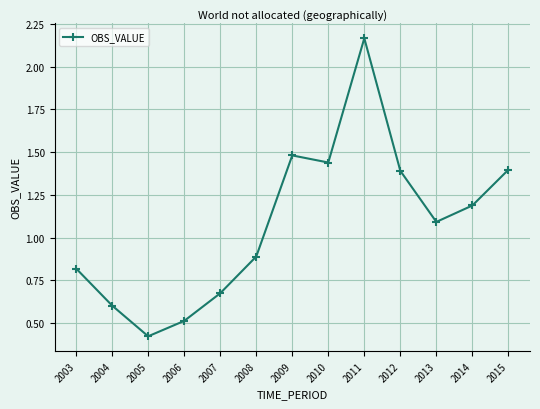

How many data points does each series have?

13